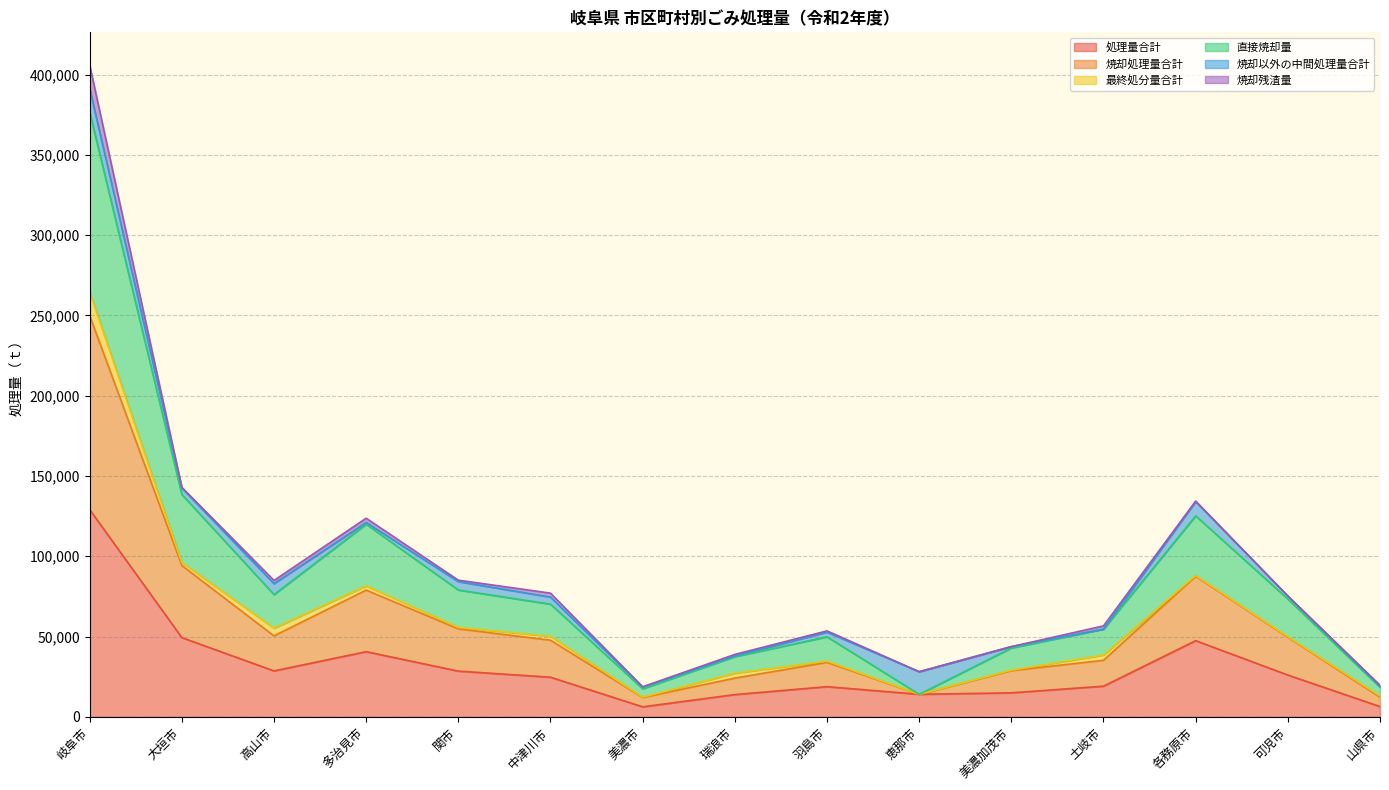

At which category is the sum across all series the highest?

岐阜市